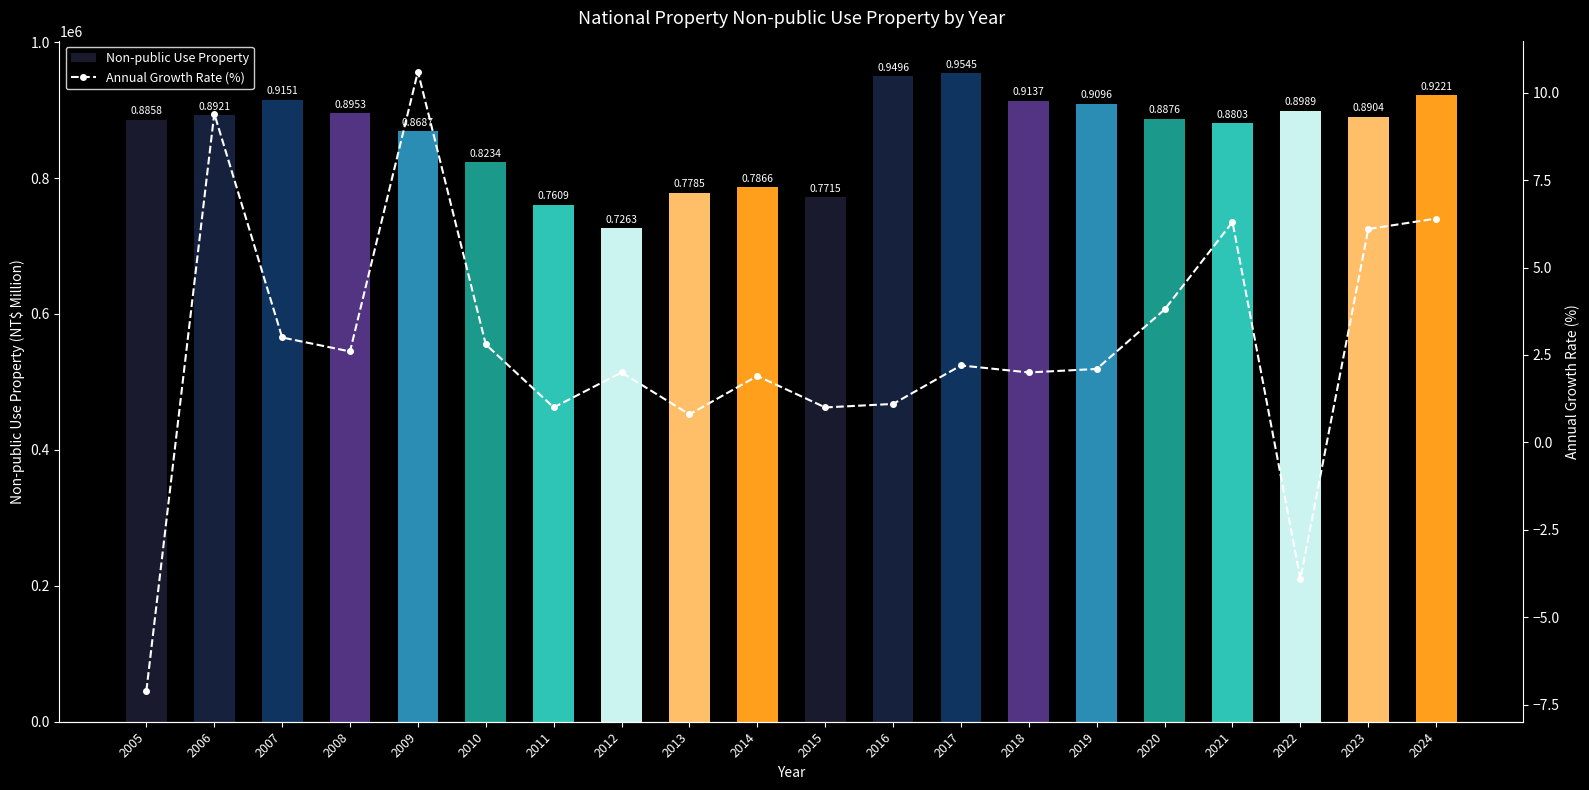

How many values in the Non-public Use Property series exceed 890387?

9